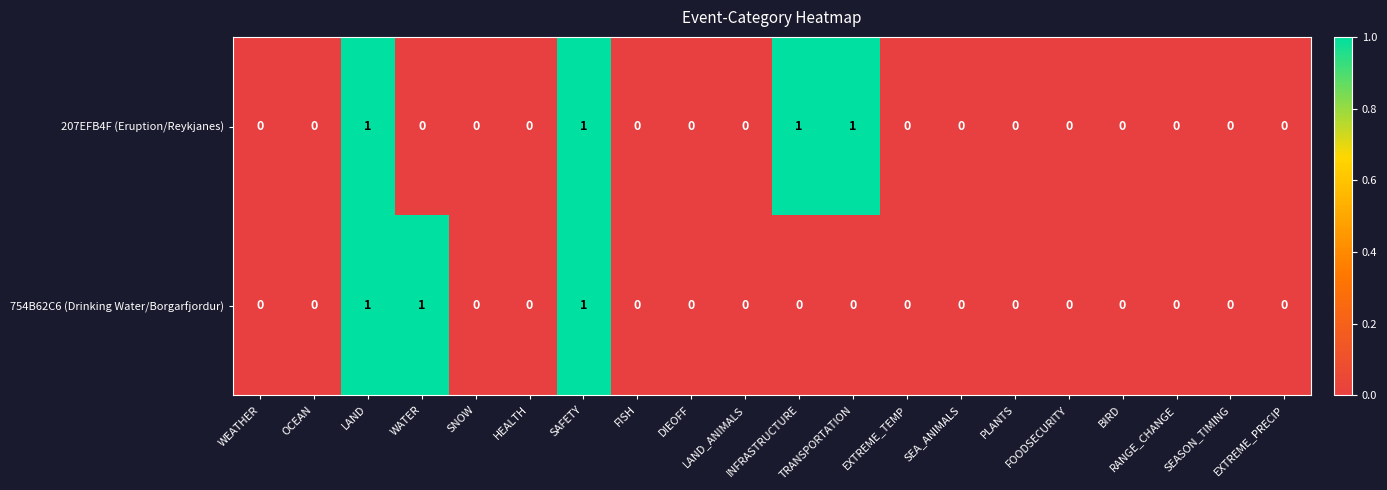

The value of 754B62C6 (Drinking Water/Borgarfjordur) at WEATHER is 1. True or false?

False